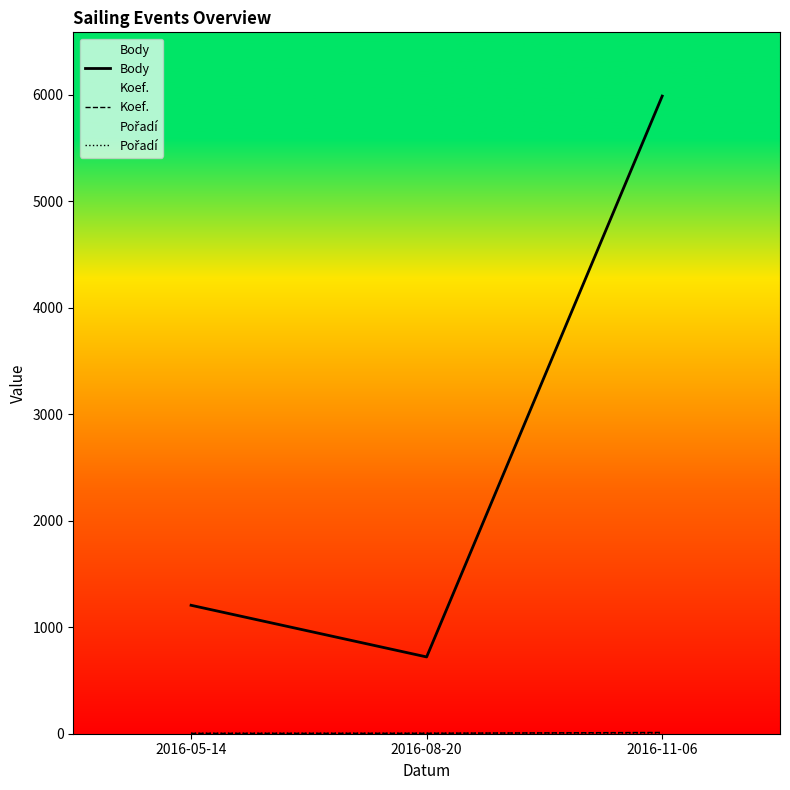

List the labels in order of Pořadí value, largest first.

2016-11-06, 2016-05-14, 2016-08-20